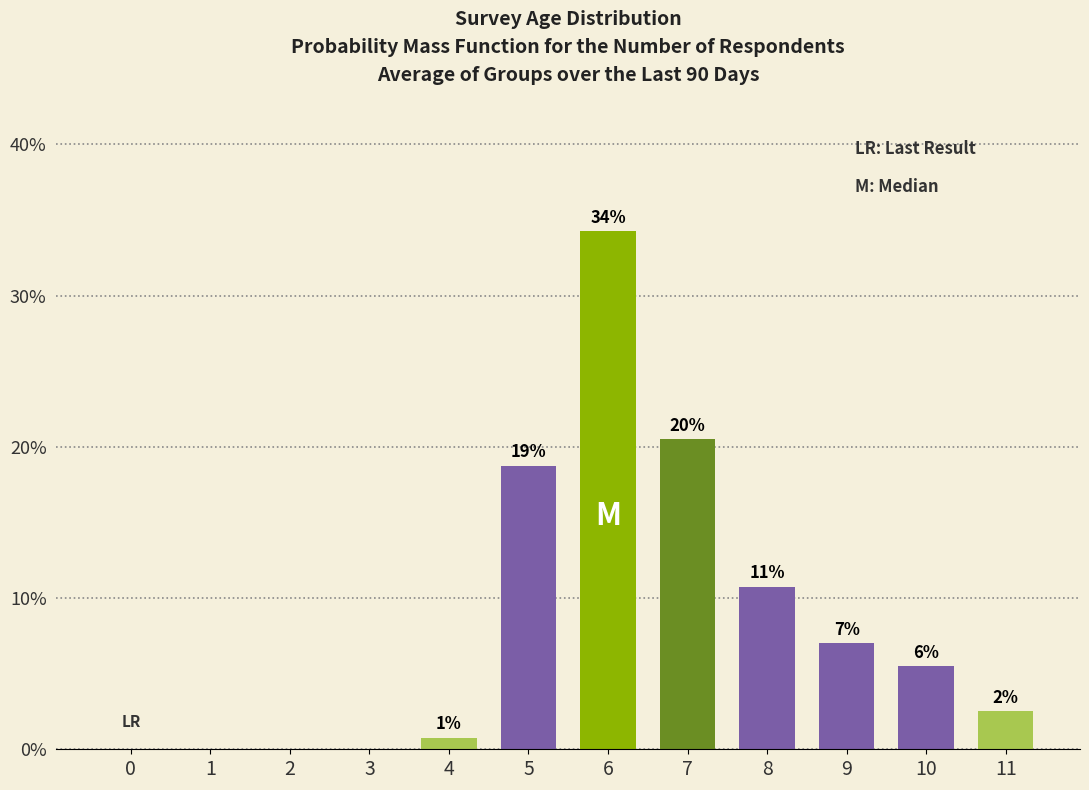

How many bars are there in total?

12